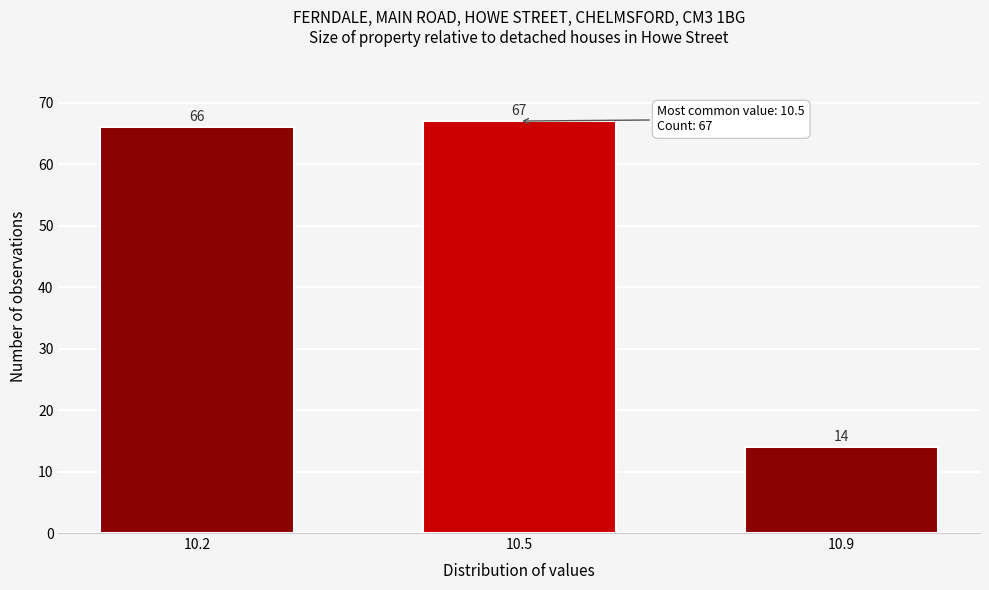

Reading right to left, what are all the values shown in this chart?

10.9=14	10.5=67	10.2=66